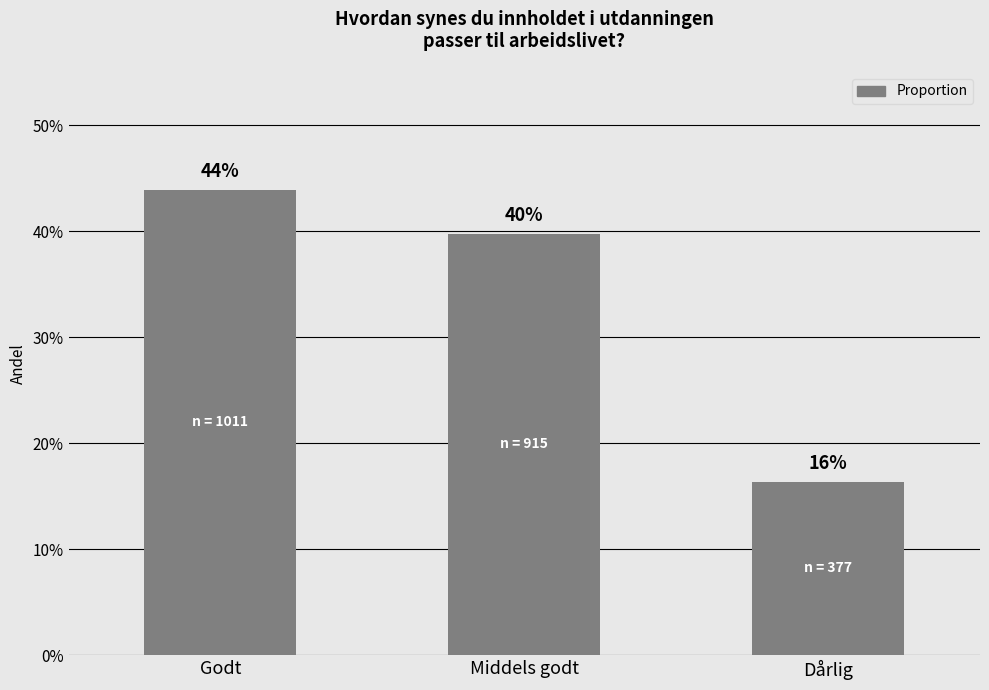

Are the bars horizontal?

No